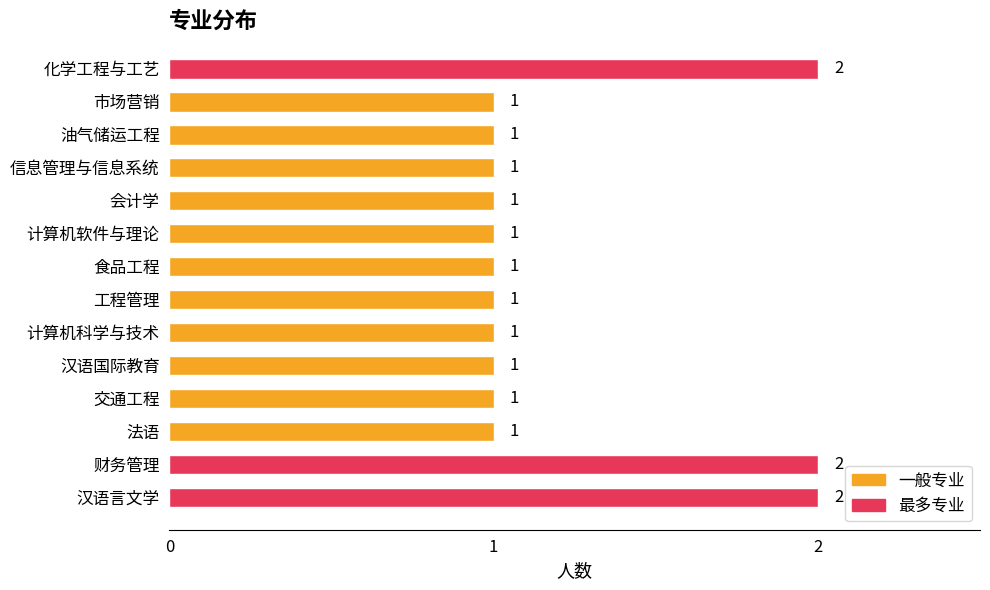

What is the greatest value displayed?

2